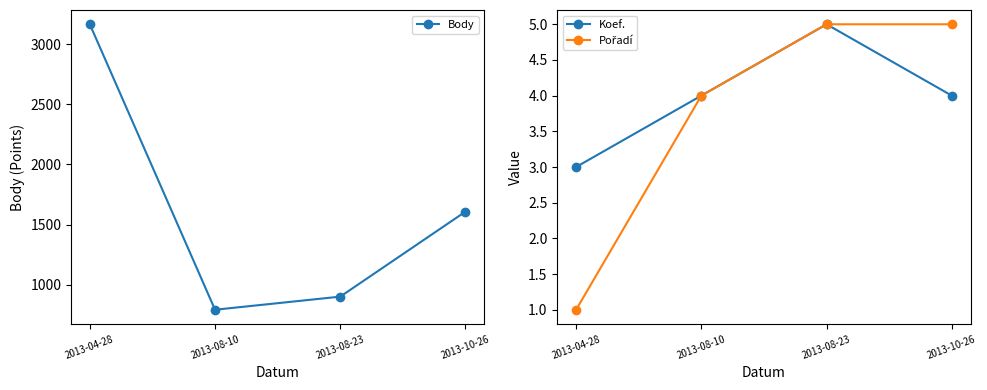

What is the label of the 4th point from the right?

2013-04-28